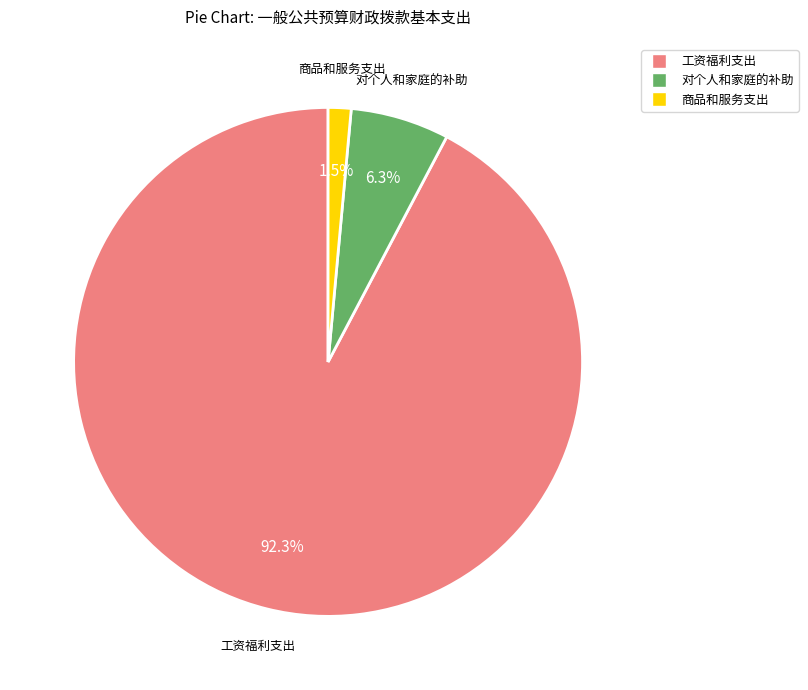

Rank the categories by value from lowest to highest.

商品和服务支出, 对个人和家庭的补助, 工资福利支出